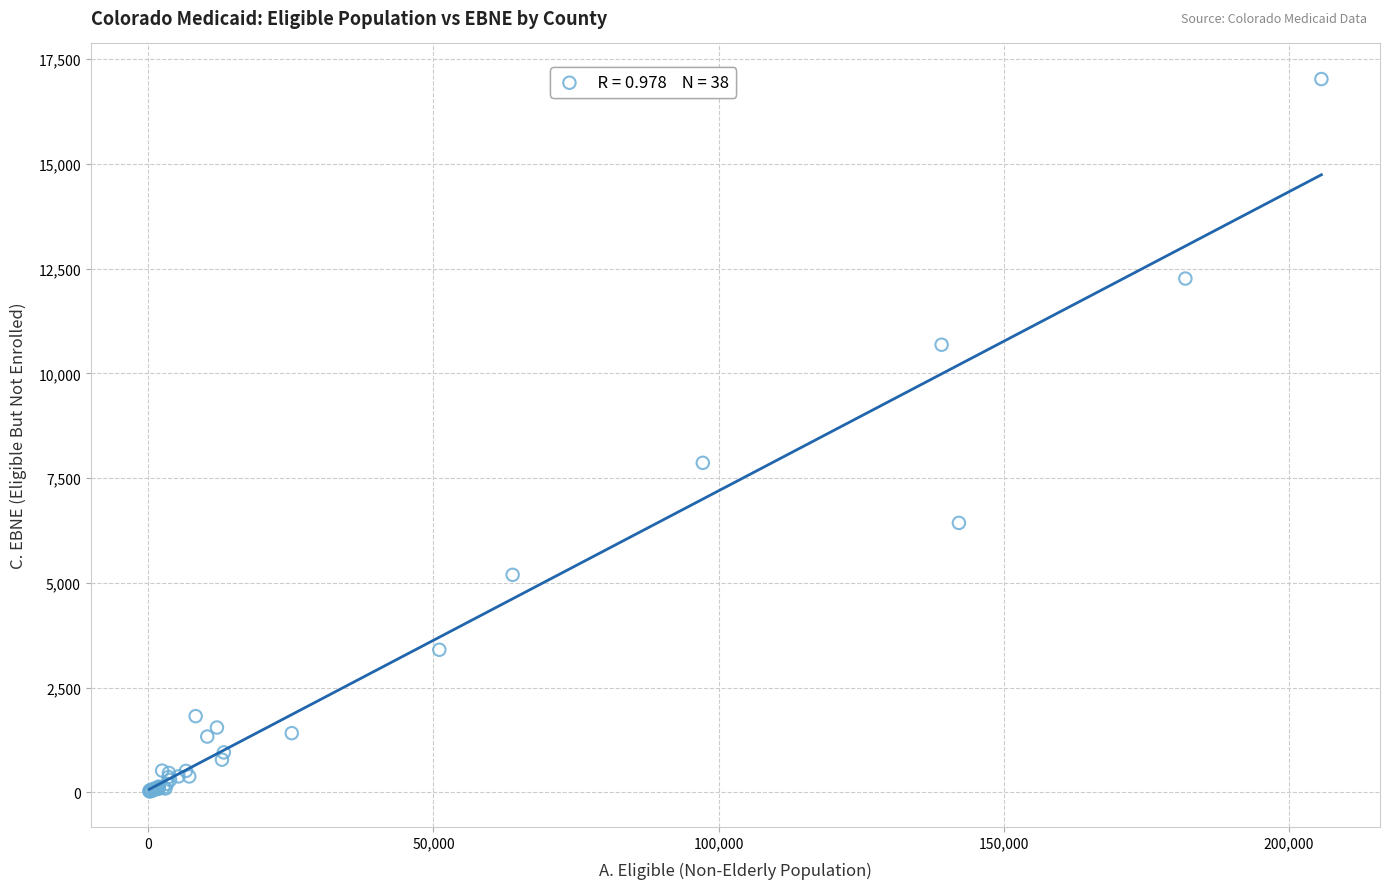

What Y value in the scatter plot is closest to 8523?

7864.2